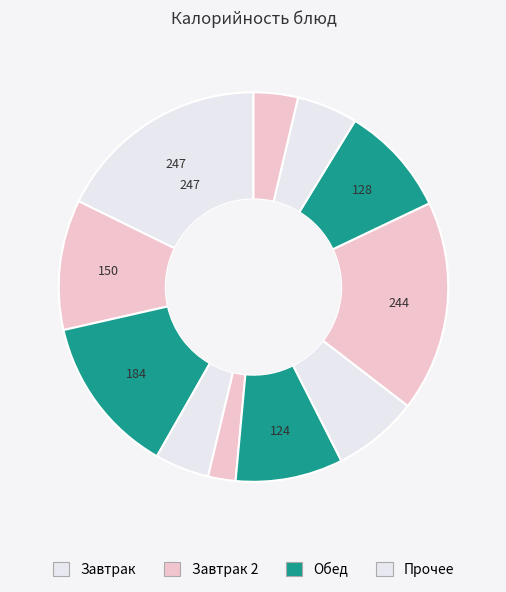

How many segments does this pie chart have?

11